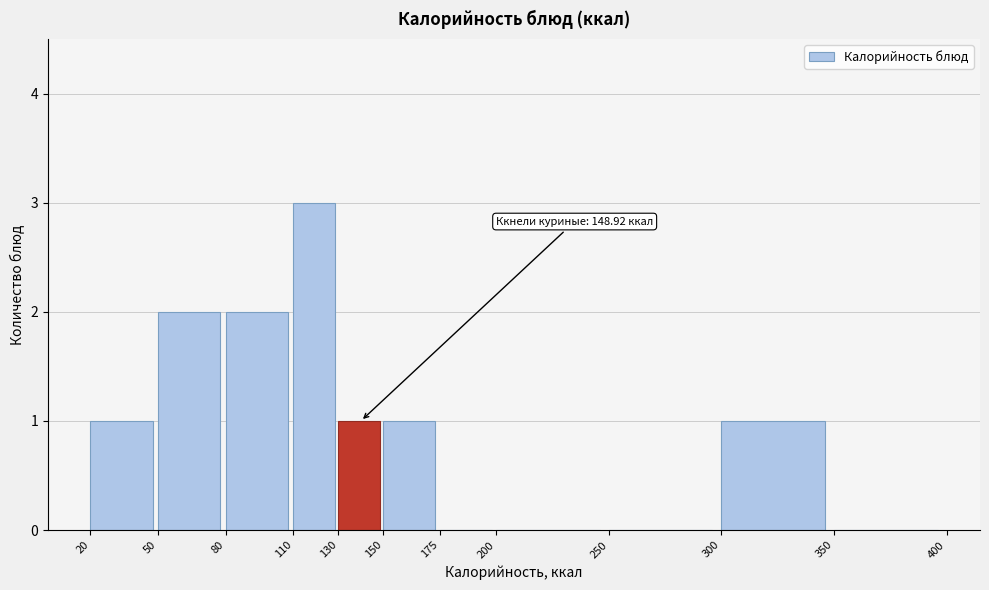

Over which range of the x-axis is the bar tallest?

110 to 130